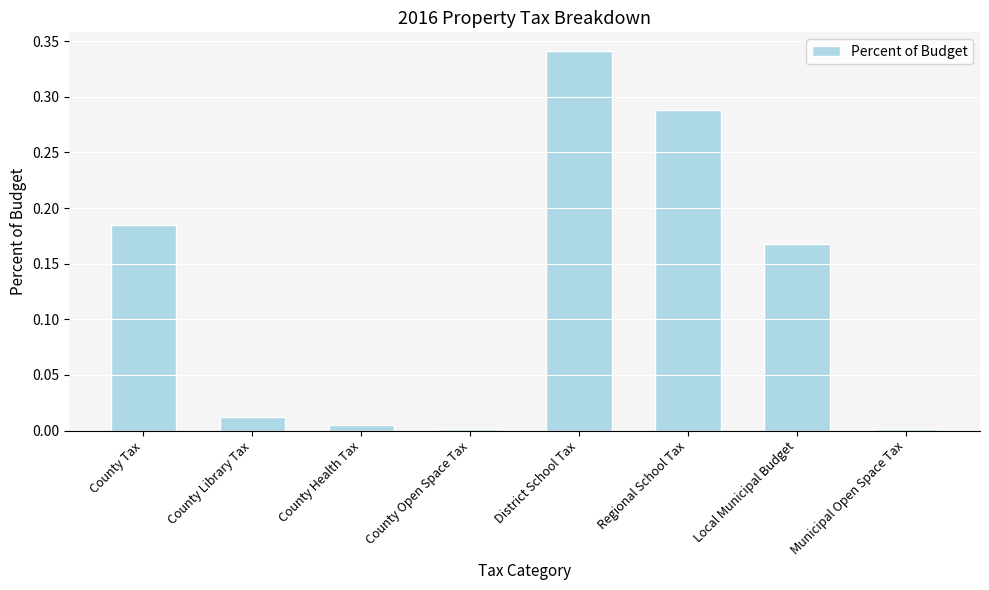

What is the sum of all values?

1.0